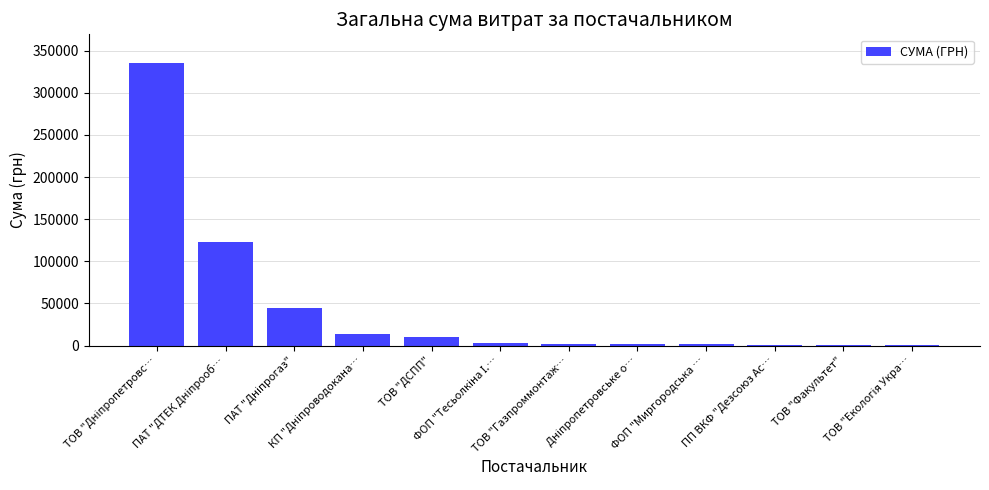

What is the sum of all values?

539607.6